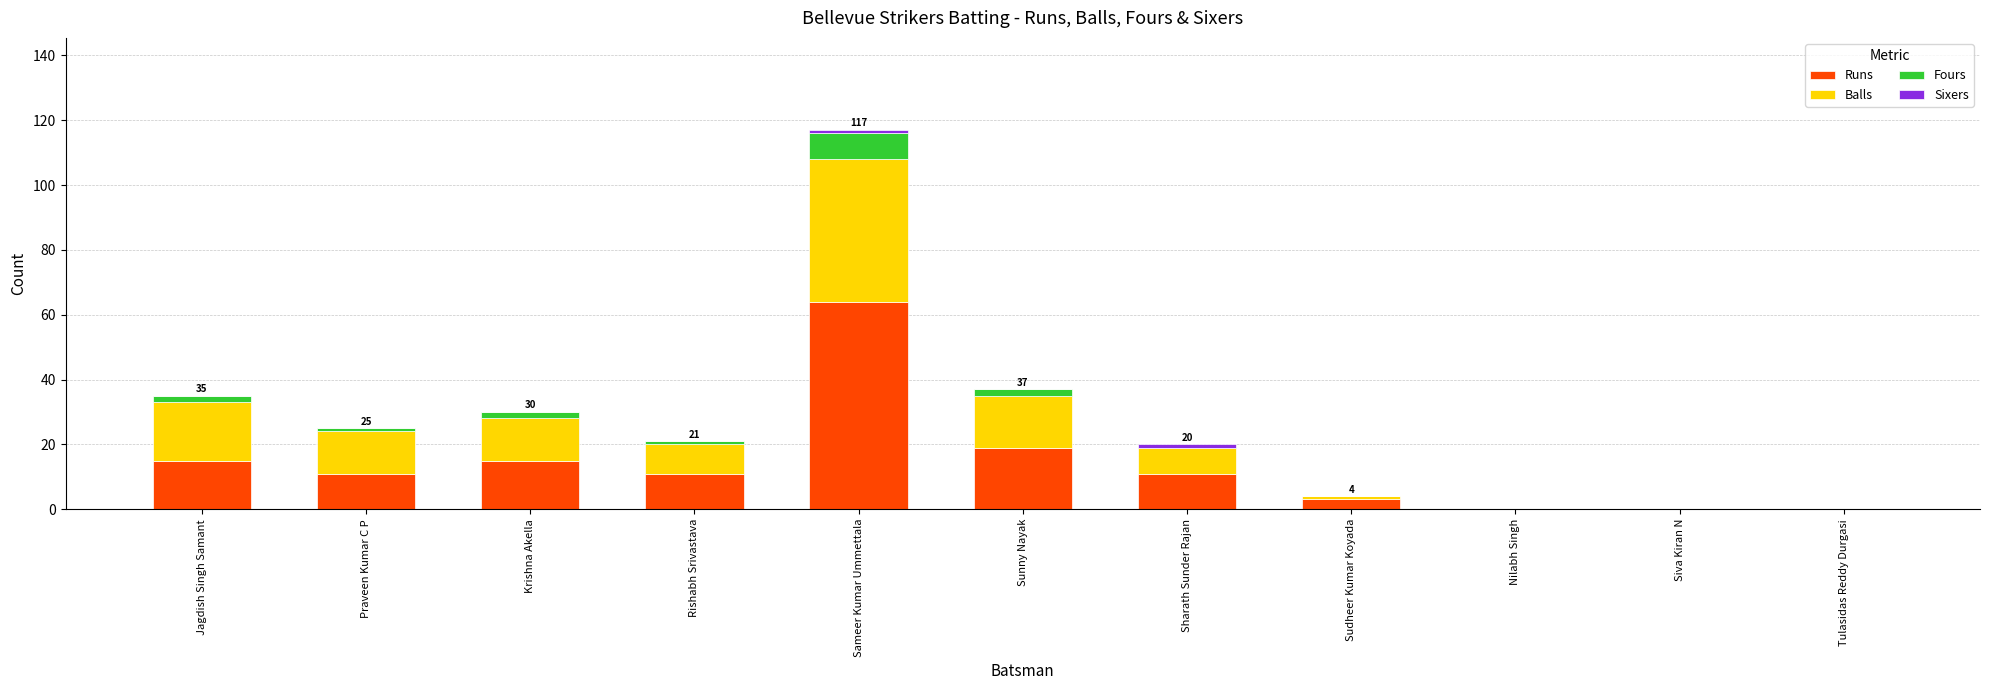

Which category has the highest value in the Runs series?

Sameer Kumar Ummettala